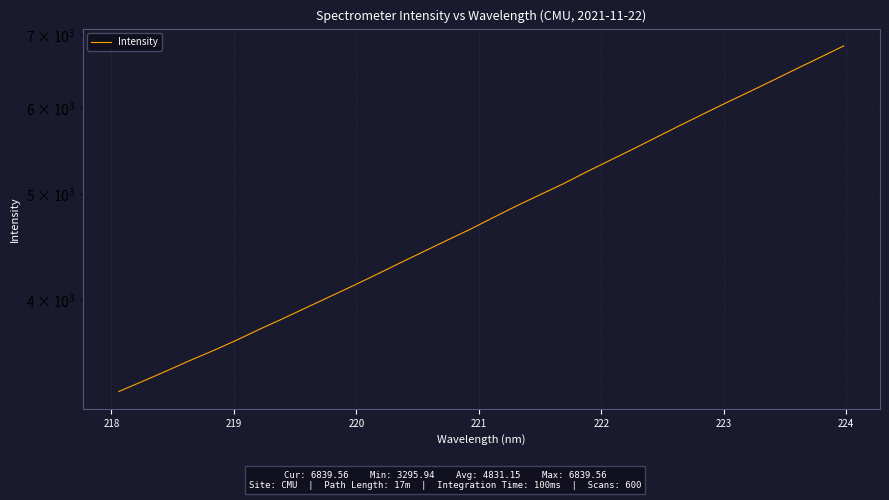

What is the smallest value displayed?

3295.9